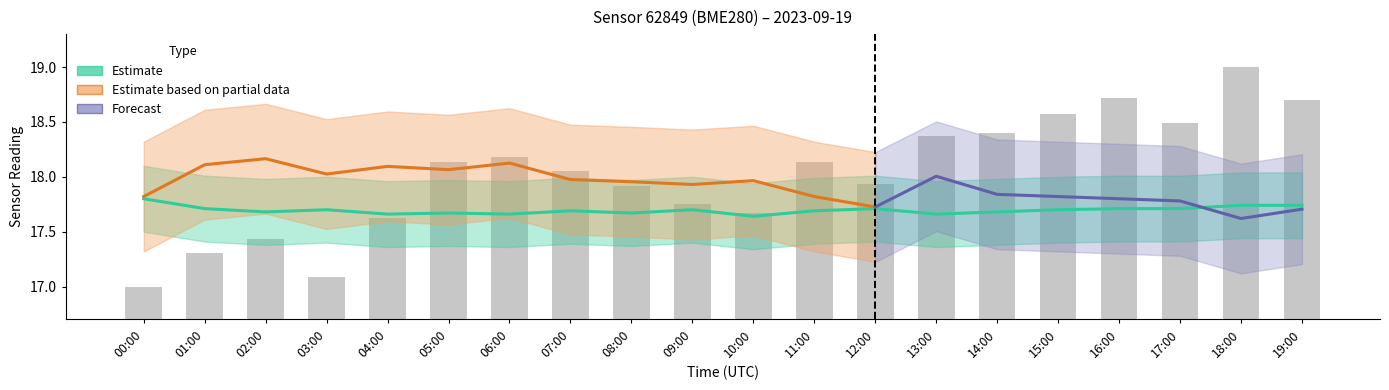

At which category is the sum across all series the highest?

18:00